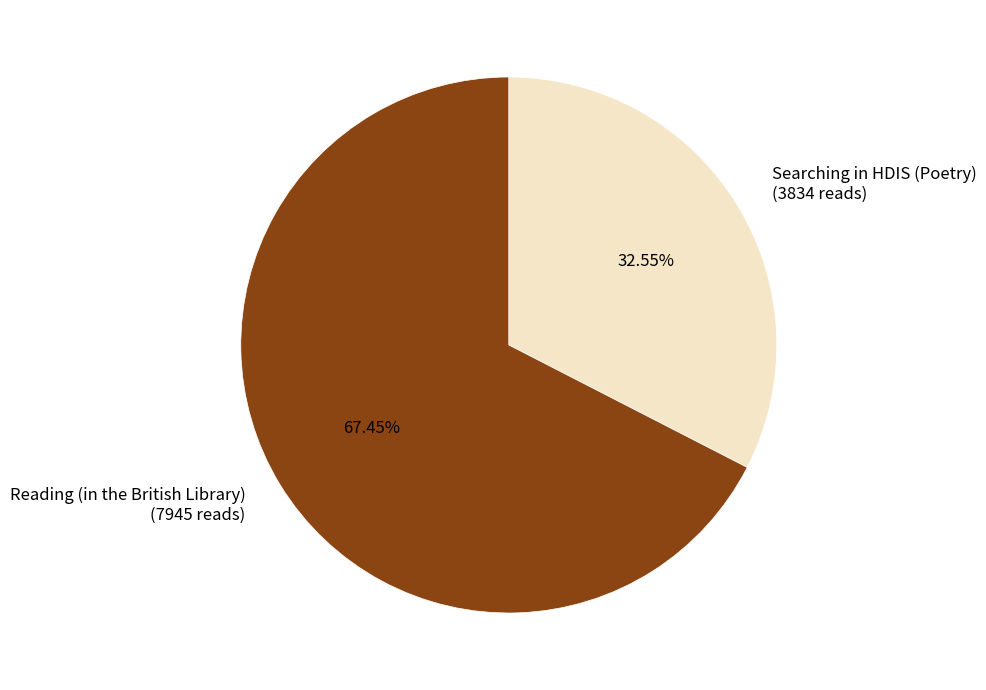

To the nearest percent, what is the difference between the Reading (in the British Library) and Searching in HDIS (Poetry) slice percentages?

35%